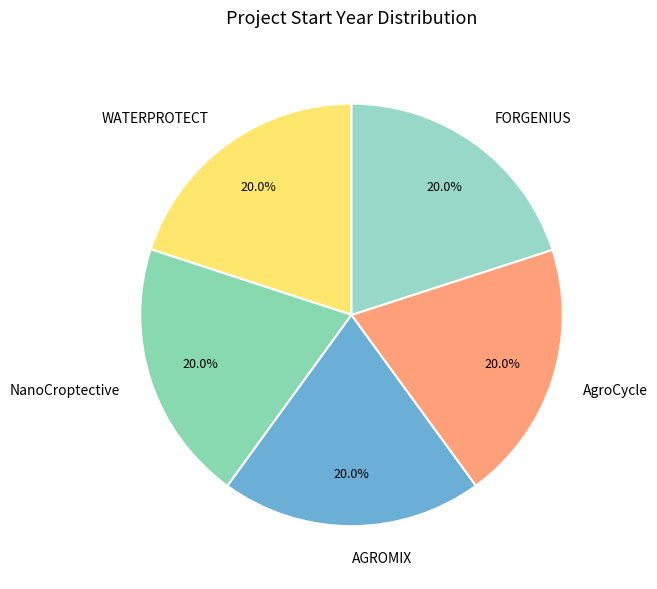

How much of the chart is everything except NanoCroptective?

80.0%